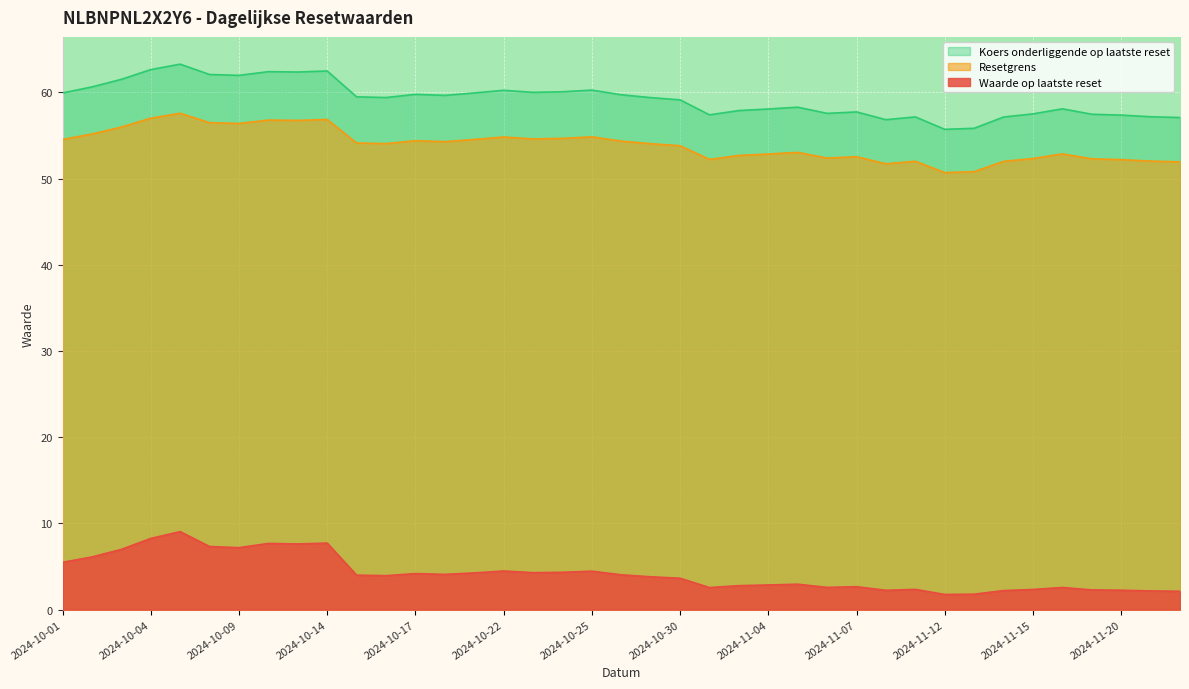

How many interior local valleys does the Resetgrens series have?

9